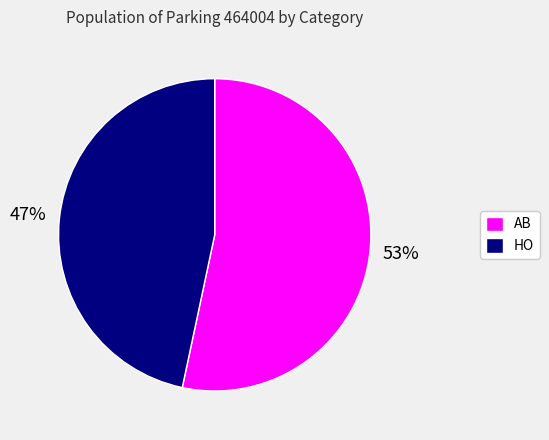

To the nearest percent, what portion does HO represent?

47%